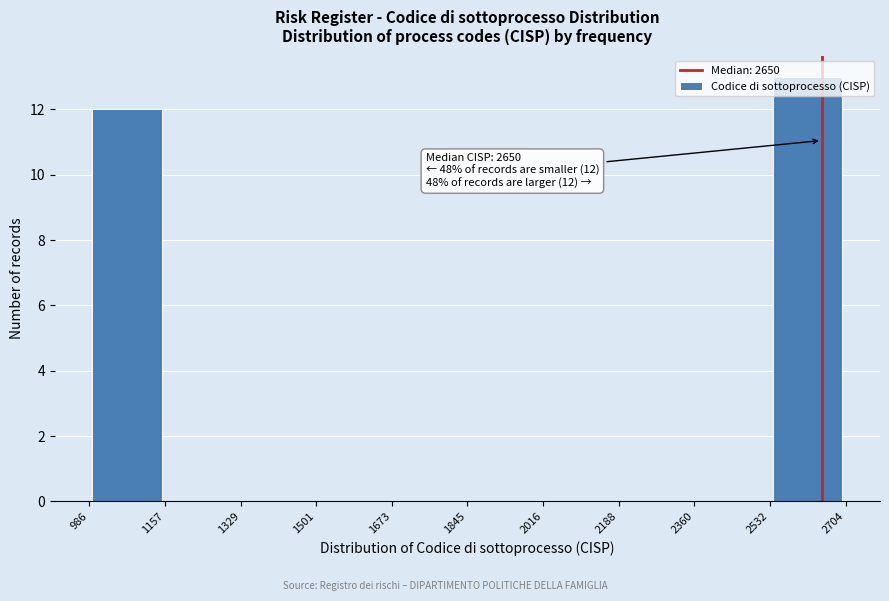

Which range on the x-axis has the tallest bar?

2532 to 2704